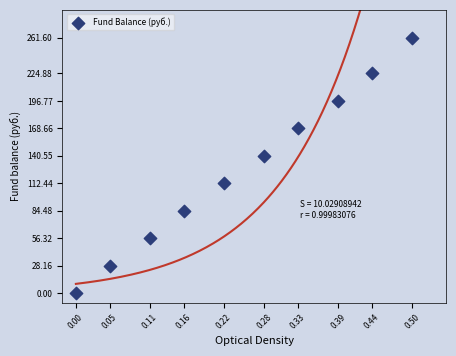

What is the average Y value?

127.4